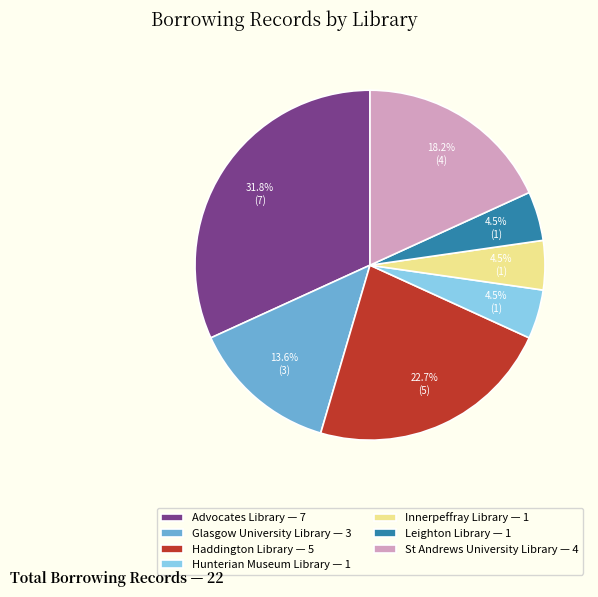

How many segments does this pie chart have?

7